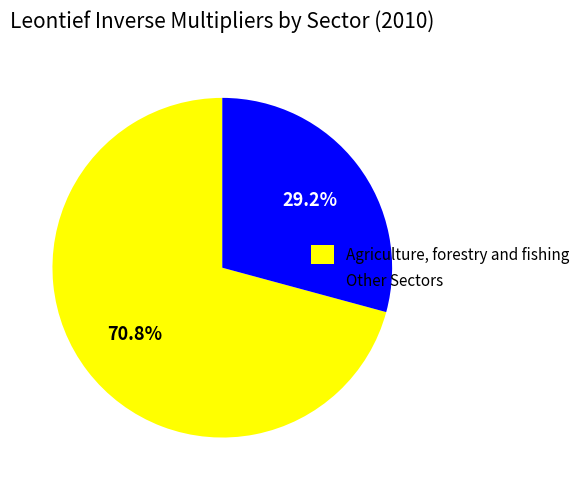

What is the total percentage of Other Sectors and Agriculture, forestry and fishing?

100.0%